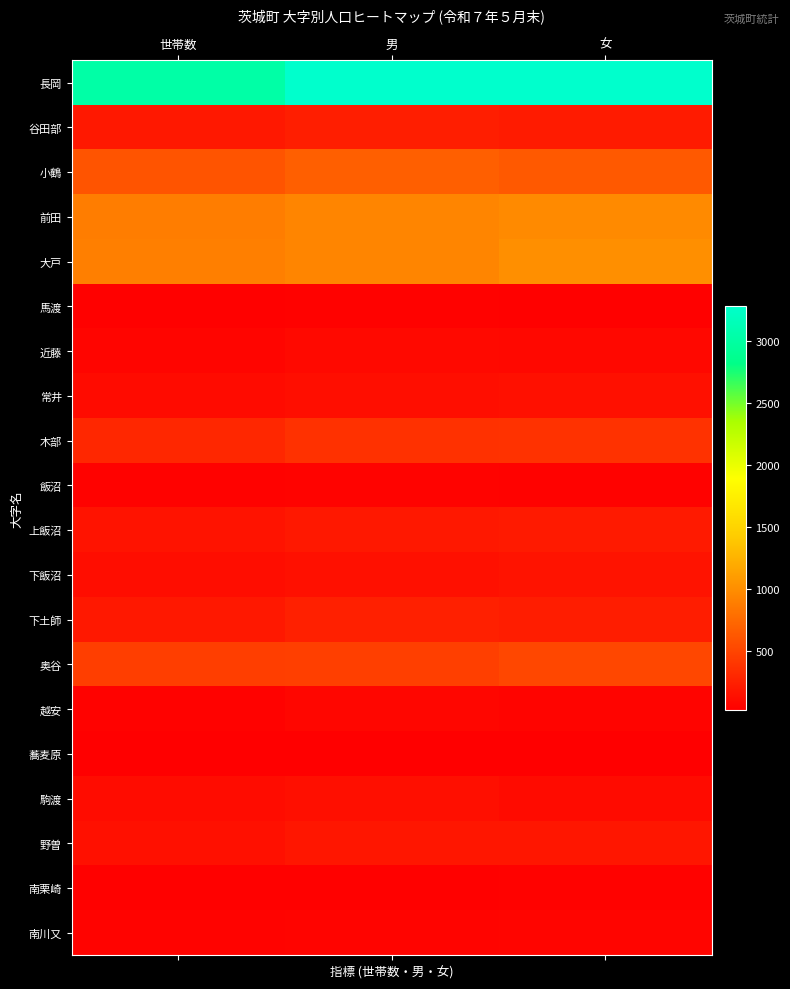

At which category is the sum across all series the highest?

女